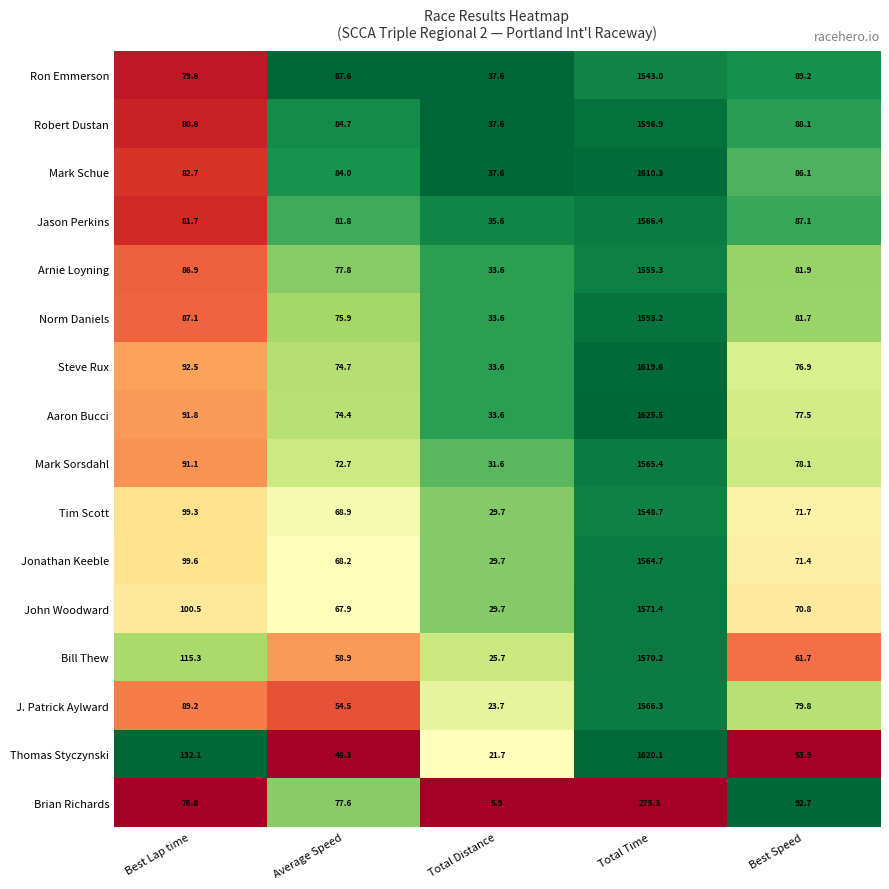

Is the value of Arnie Loyning at Best Lap time greater than the value of Bill Thew at Average Speed?

Yes